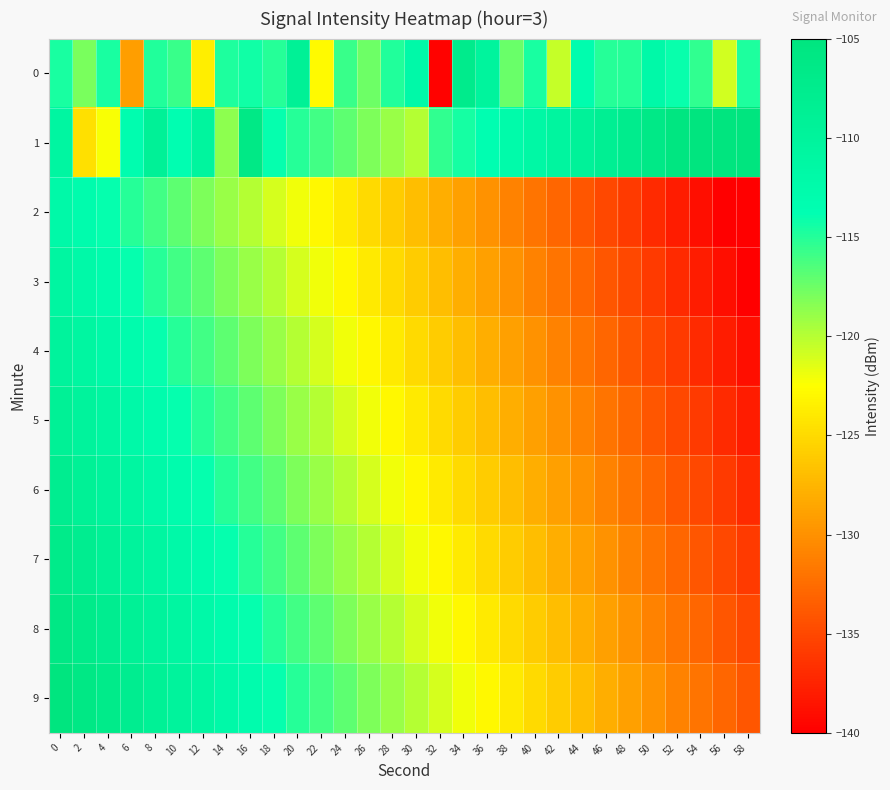

Which category has the highest value across all series?

58